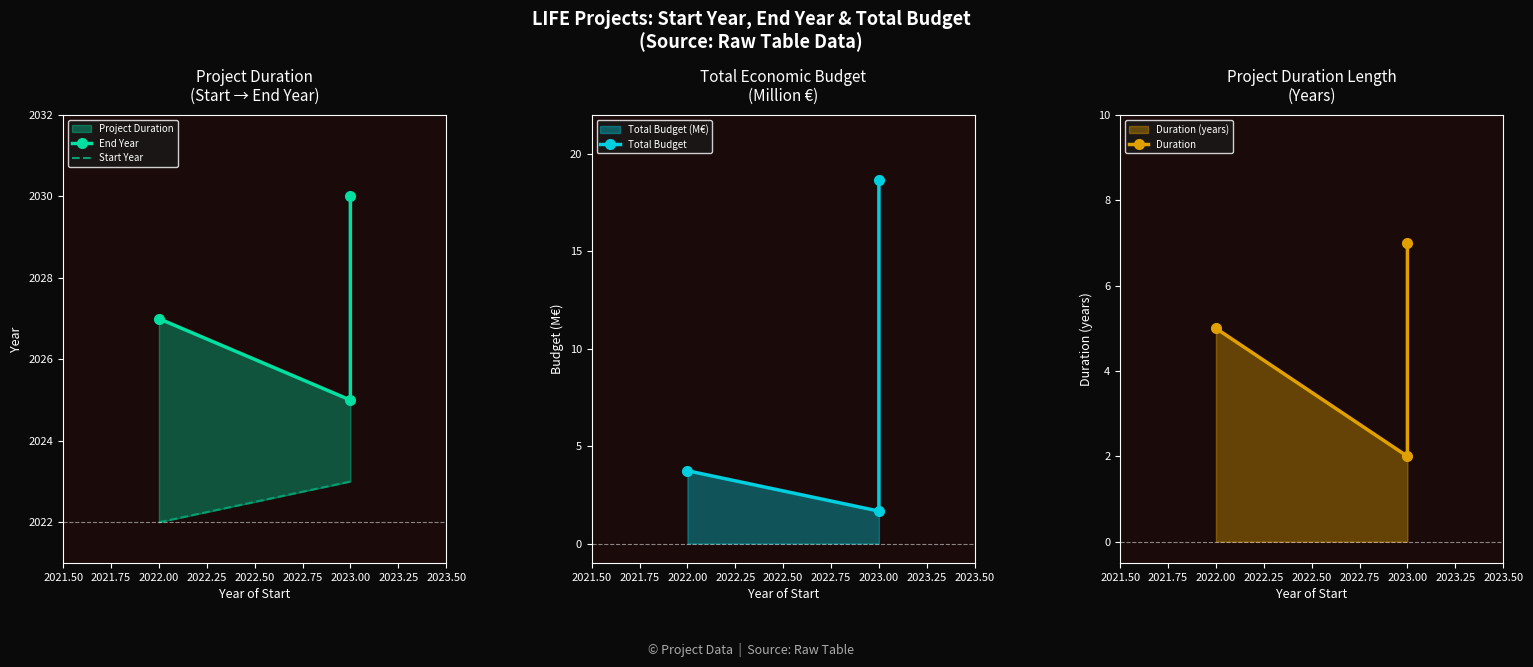

Count the number of data series in this chart.

4